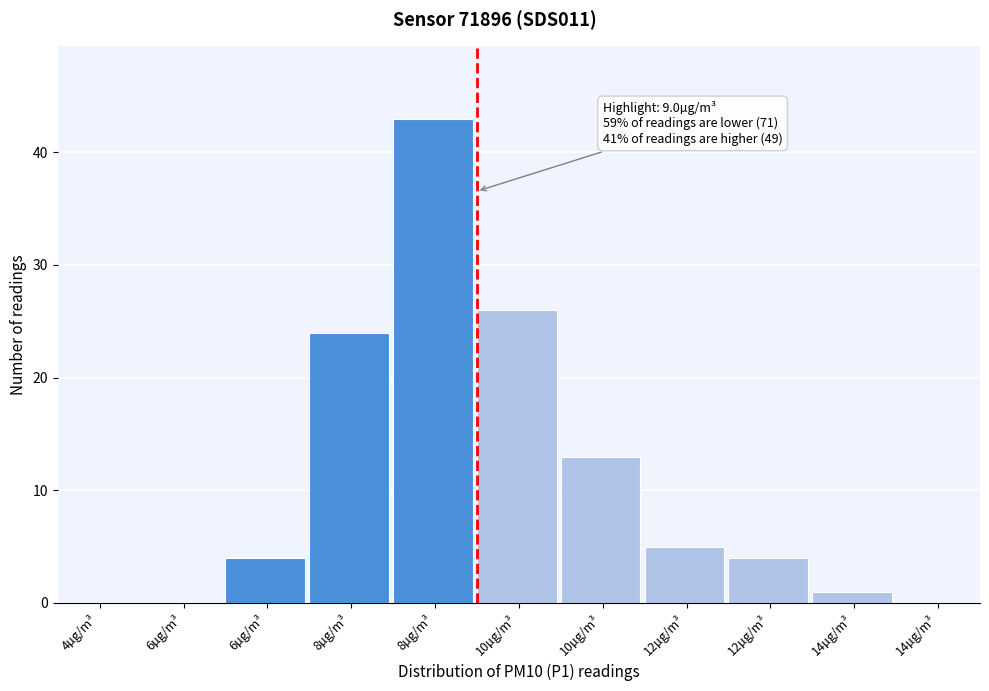

Count the number of categories in the chart.

11